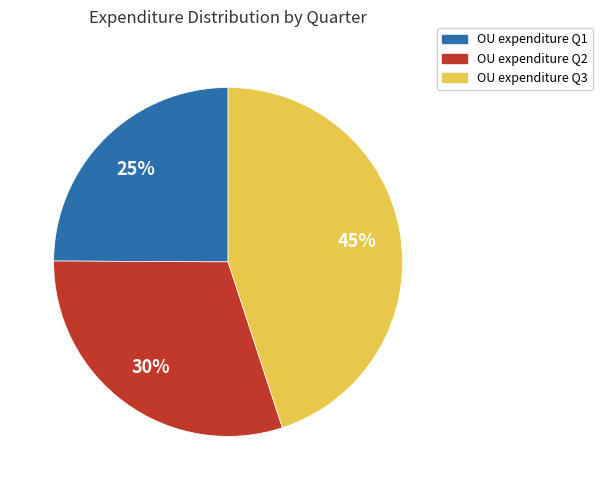

To the nearest percent, what percentage of the pie is OU expenditure Q2?

30%